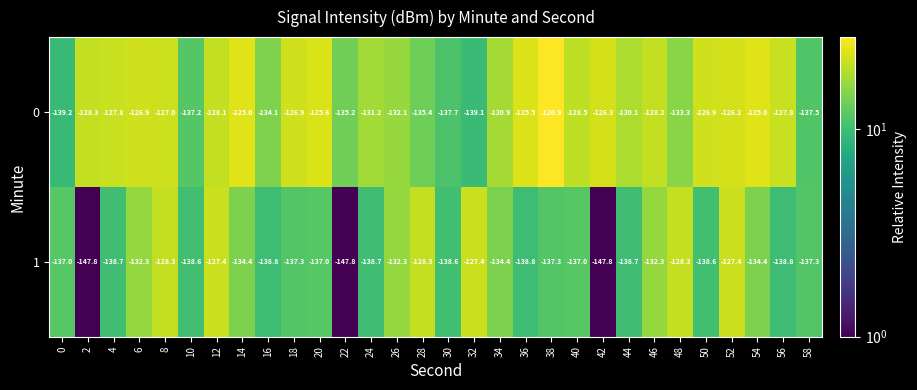

True or false: 1 has a value of -132.3 at 26.

True